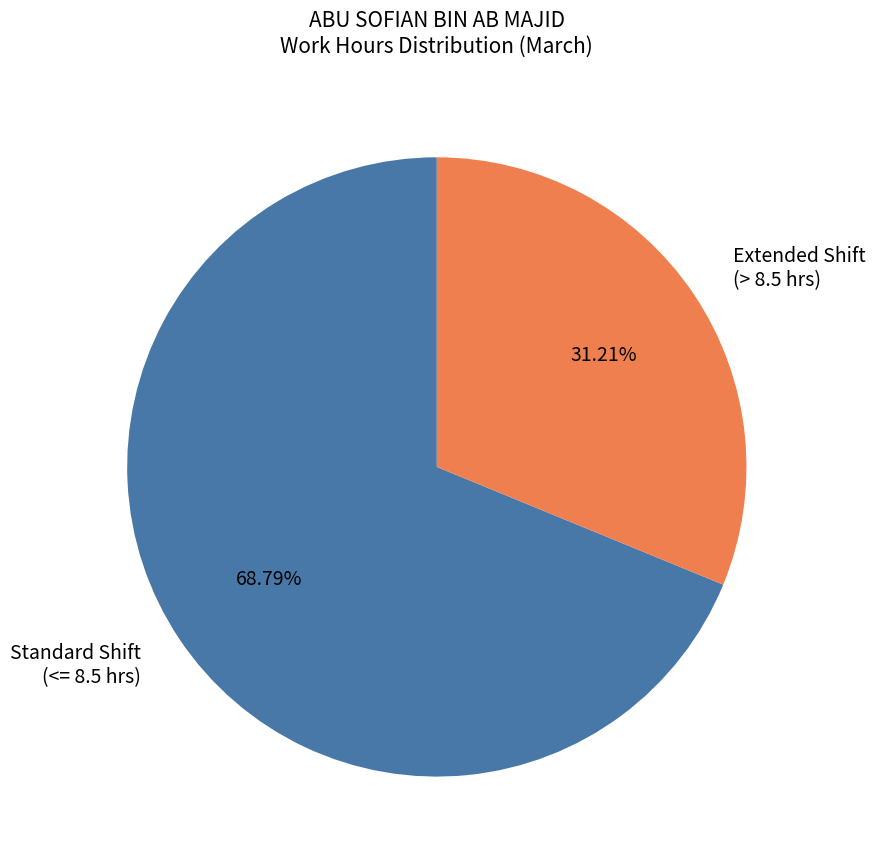

Rank the categories by value from lowest to highest.

Extended Shift (> 8.5 hrs), Standard Shift (<= 8.5 hrs)